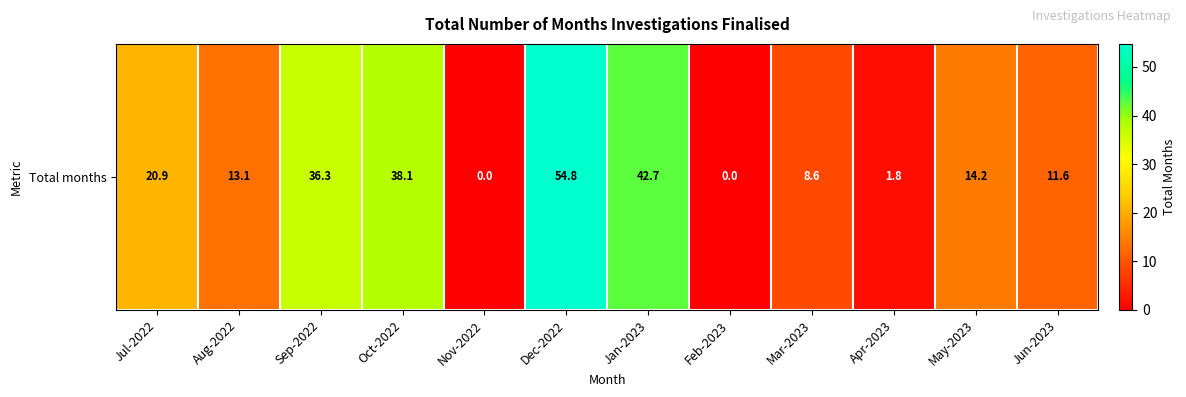

Which has a higher value, Dec-2022 or Jul-2022?

Dec-2022